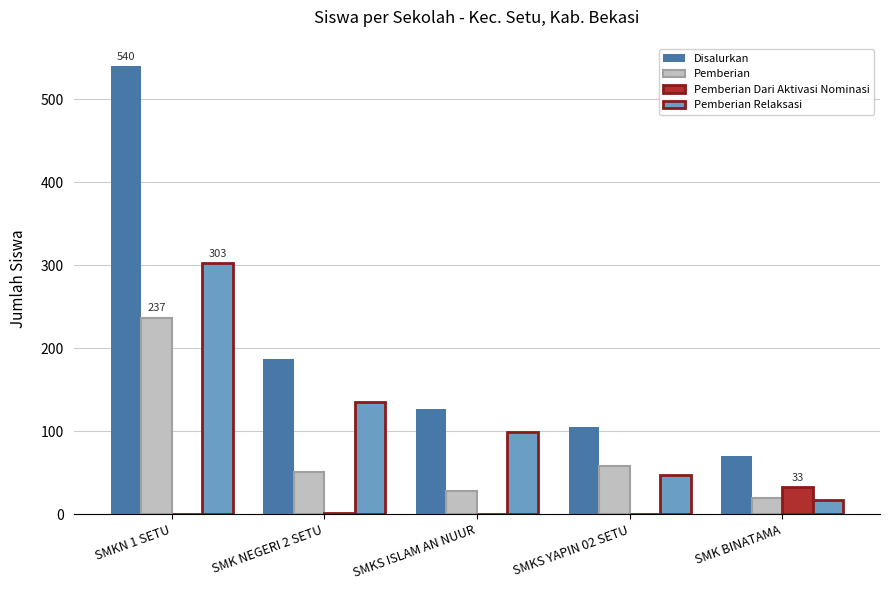

What is the highest value of the Pemberian series?

237